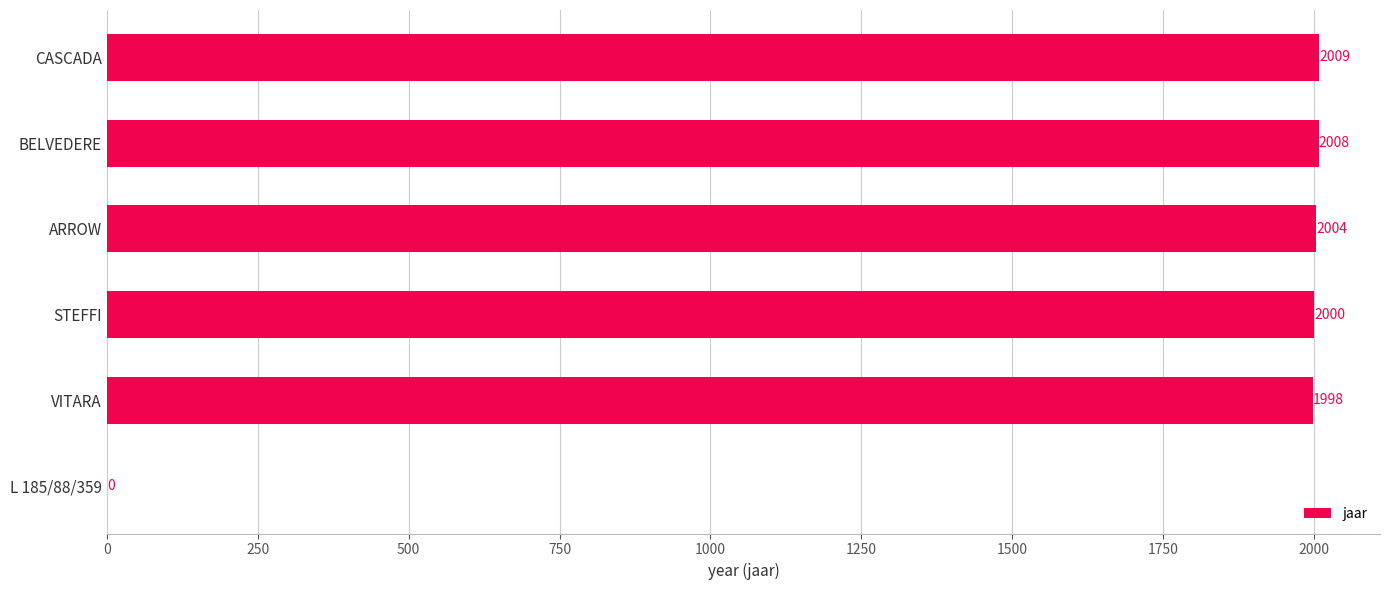

True or false: the data shows 2008 at BELVEDERE.

True